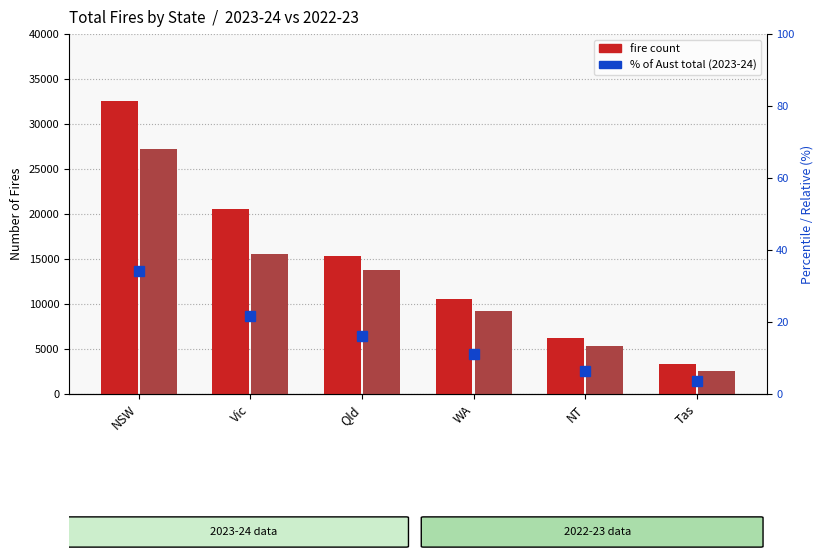

Where is the data nearest to the value 18?

Qld